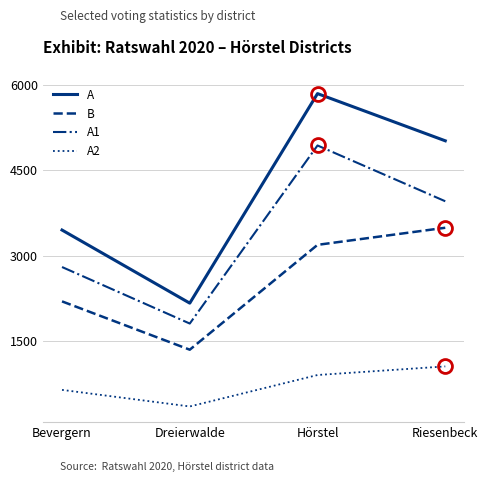

True or false: A and B cross at least once.

False